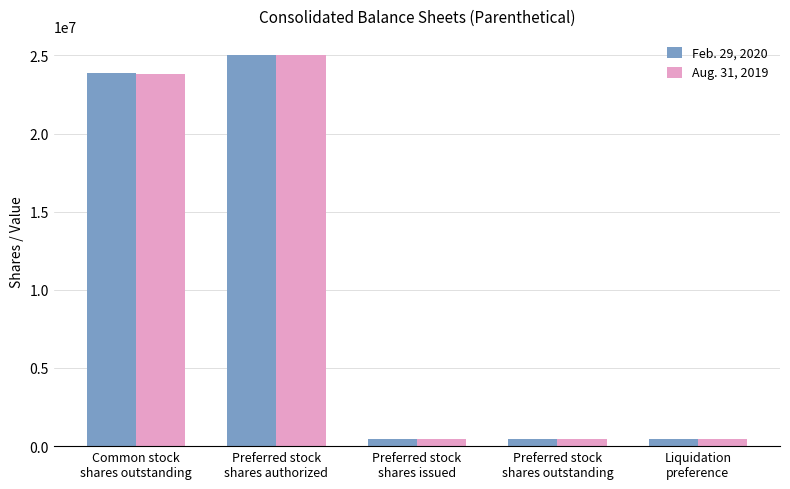

What is the greatest value displayed?

25000000